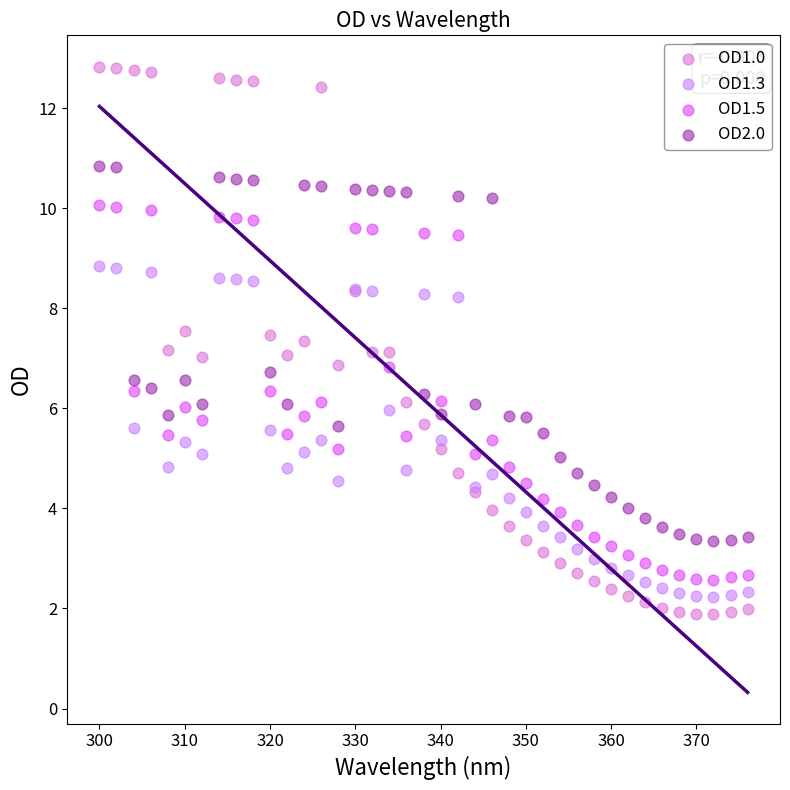

Which series has the widest spread of Y values?

OD1.0